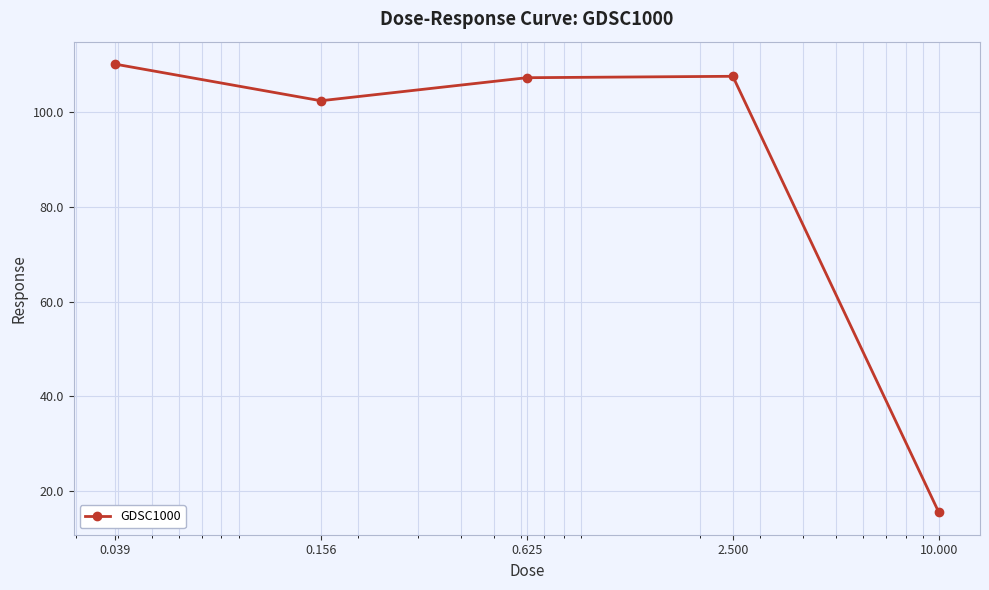

What is the sum of all values?

443.2